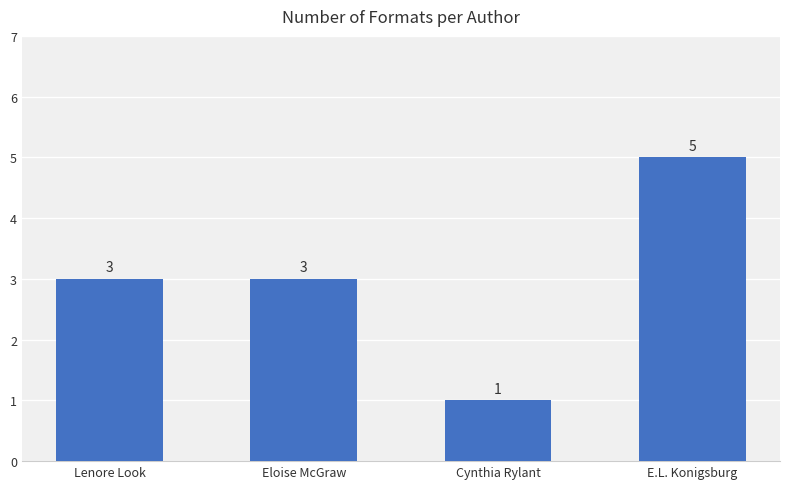

The chart shows a value of 1 at Cynthia Rylant. True or false?

True